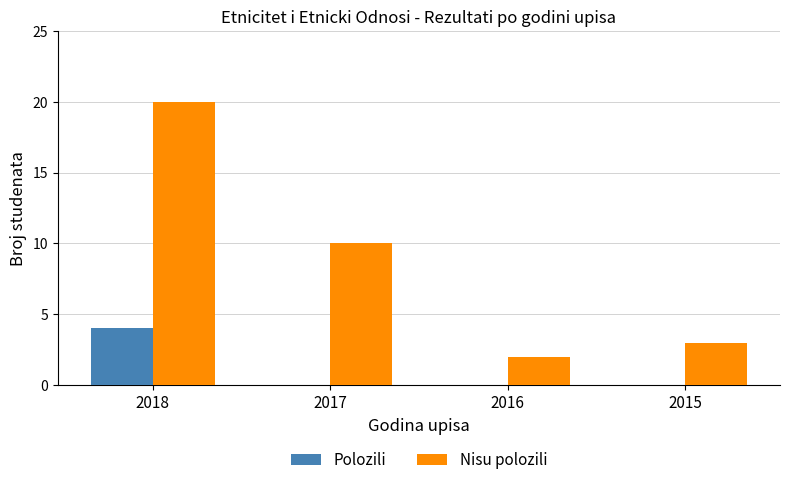

What are all the series names shown in the legend?

Polozili, Nisu polozili